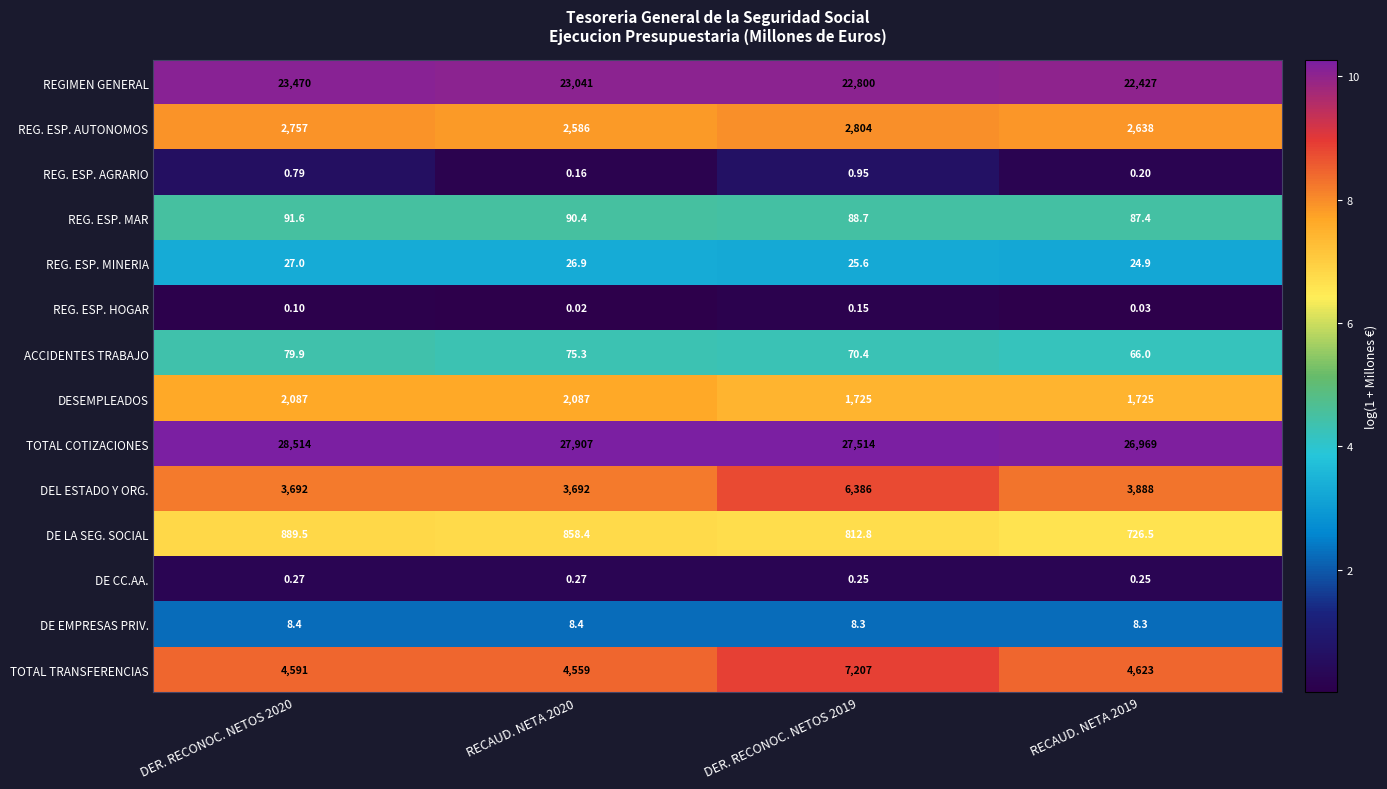

Between DER. RECONOC. NETOS 2020 and RECAUD. NETA 2020, which series saw the biggest shift?

TOTAL COTIZACIONES